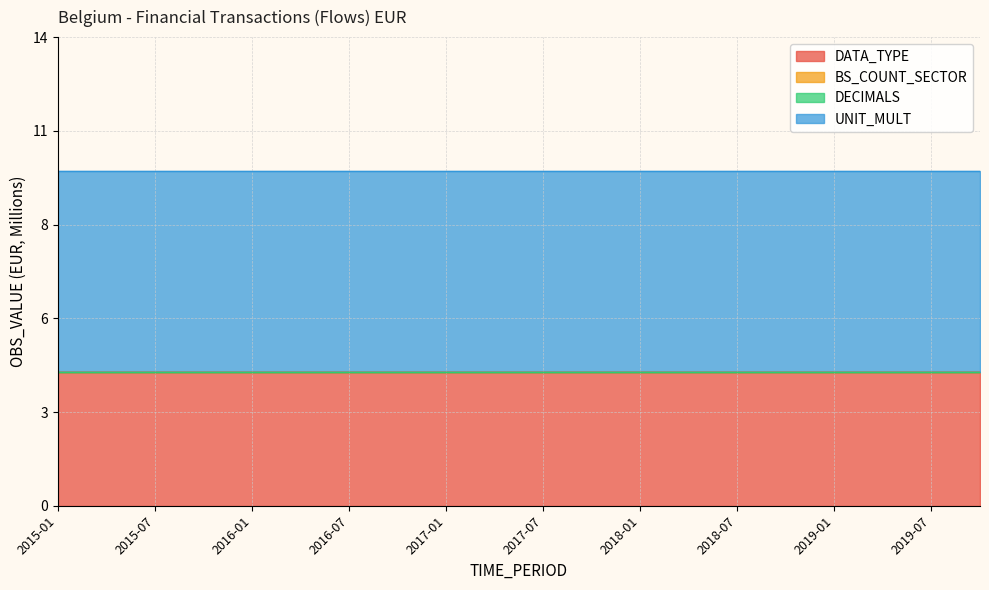

What is the average value of the UNIT_MULT series?

6